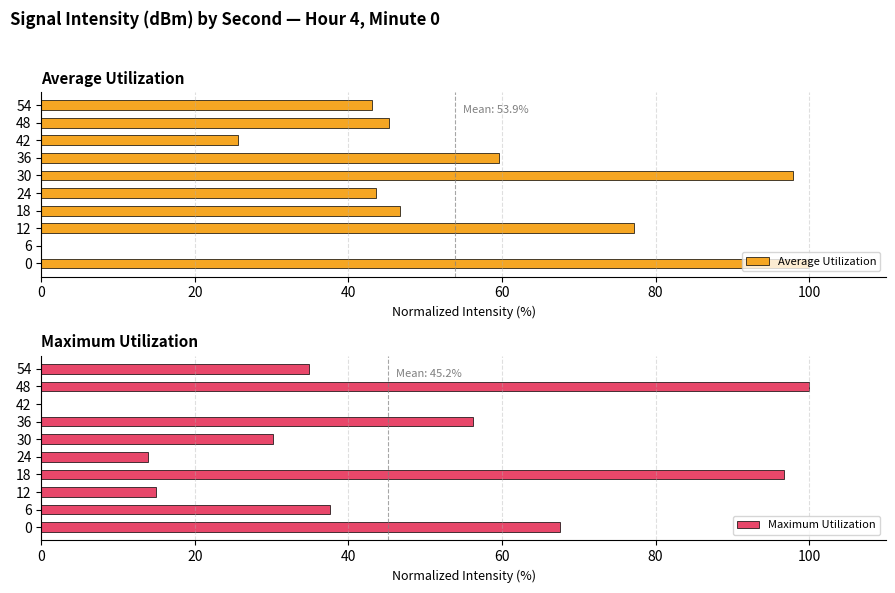

What is the sum of the Maximum Utilization values at 42 and 6?

37.5